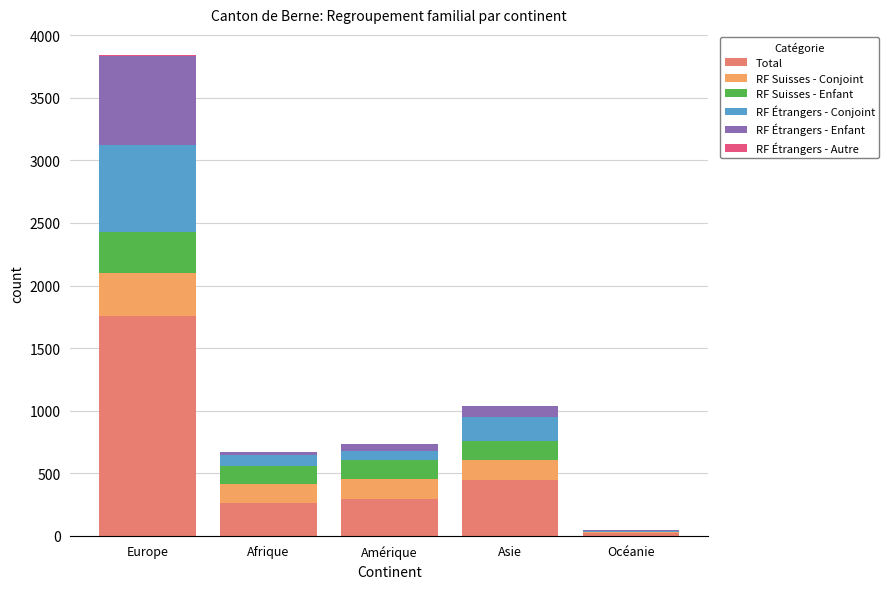

What is the total value across all series at Asie?

1040